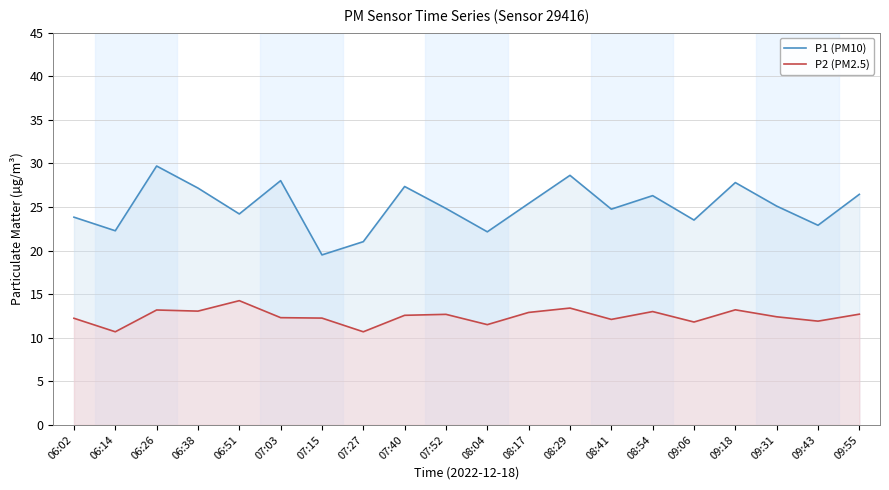

Reading right to left, transcribe all the data shown in this chart.

P1 (PM10): 26.4	22.9	25.1	27.8	23.5	26.3	24.8	28.6	25.4	22.1	24.8	27.4	21.0	19.5	28.0	24.2	27.2	29.7	22.3	23.8
P2 (PM2.5): 12.7	11.9	12.4	13.2	11.8	13.0	12.1	13.4	12.9	11.5	12.7	12.6	10.7	12.2	12.3	14.2	13.1	13.2	10.7	12.2